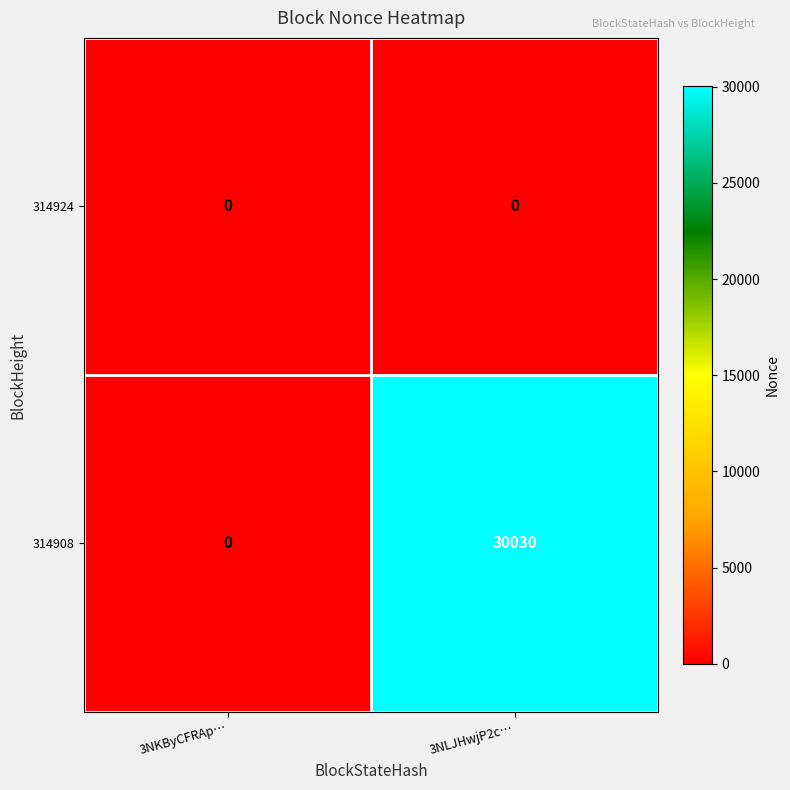

At 3NLJHwjP2c…, list the series in order from largest to smallest.

314908, 314924